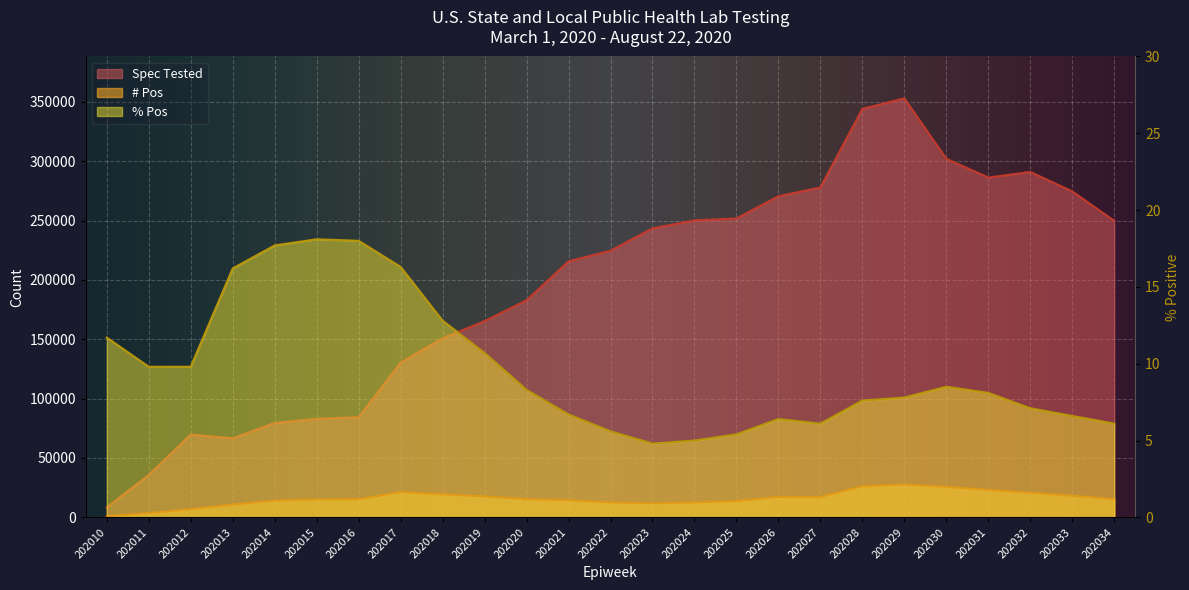

At which category does # Pos reach its first local peak?

202017